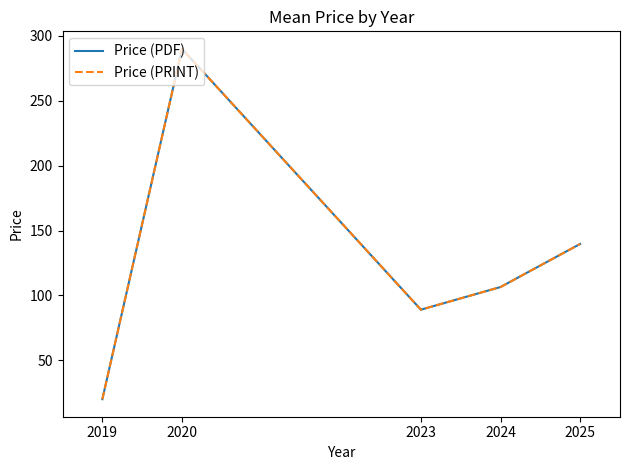

List the labels in order of Price (PDF) value, largest first.

2020, 2025, 2024, 2023, 2019